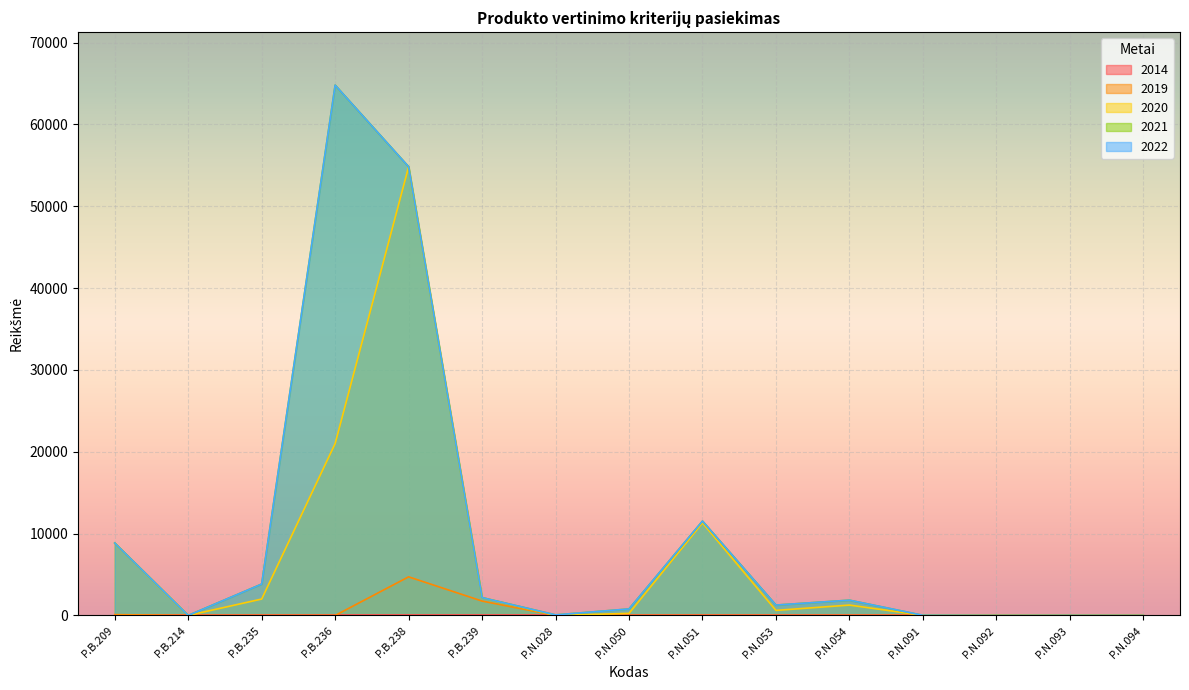

What is the highest value of the 2022 series?

64789.0